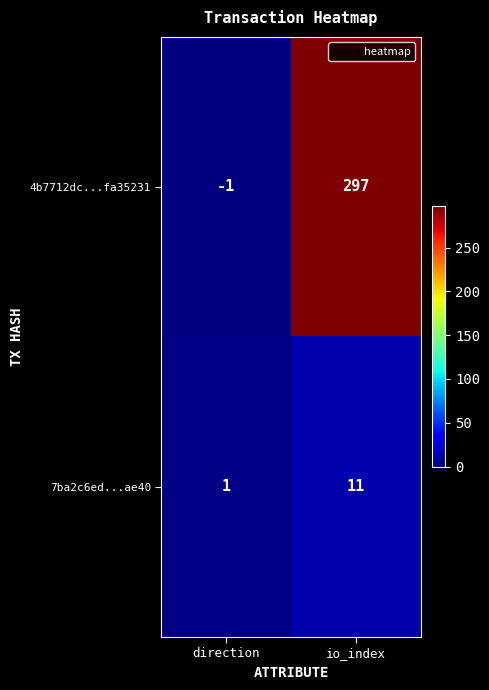

Reading left to right, extract all data points from this chart.

4b7712dc...fa35231: direction=-1	io_index=297
7ba2c6ed...ae40: direction=1	io_index=11